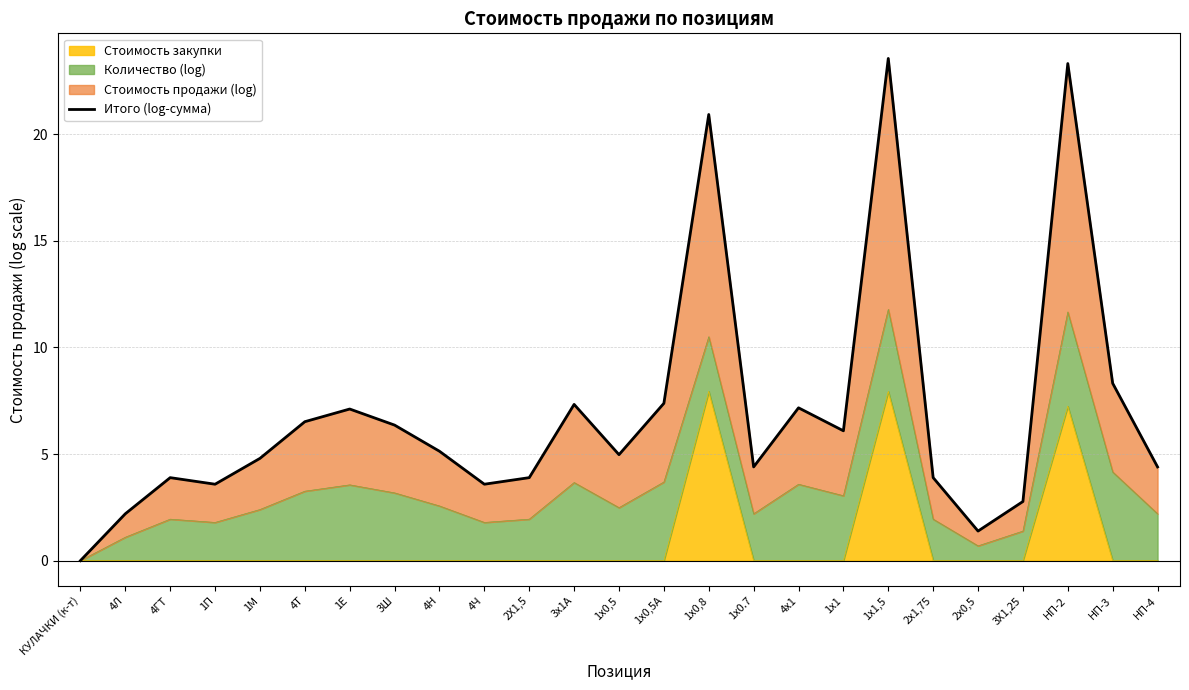

Which has a higher value, НП-3 or 1х1?

НП-3